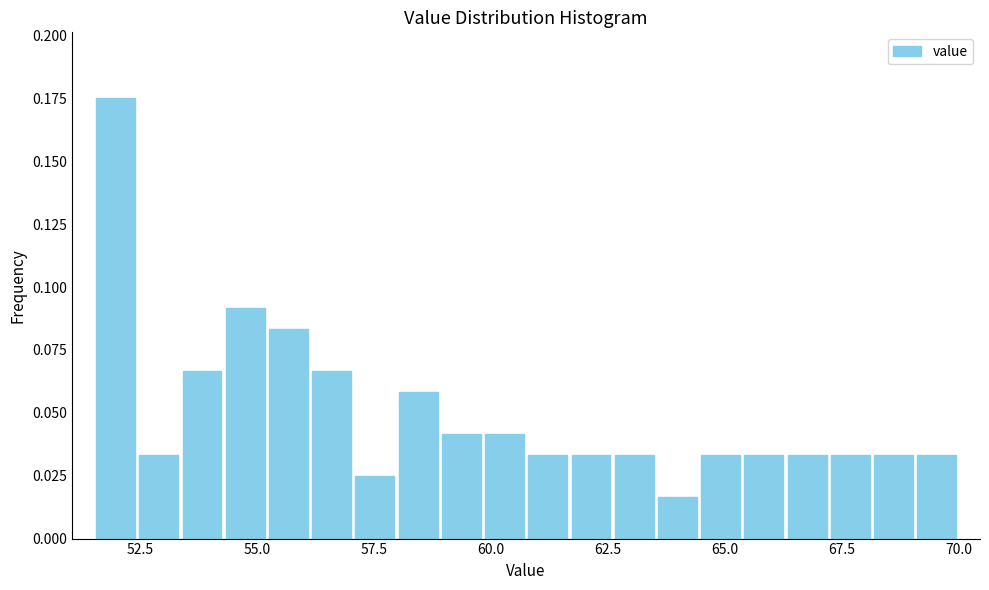

Read against the x-axis, roughly where is the centre of the tallest bar?

52.0